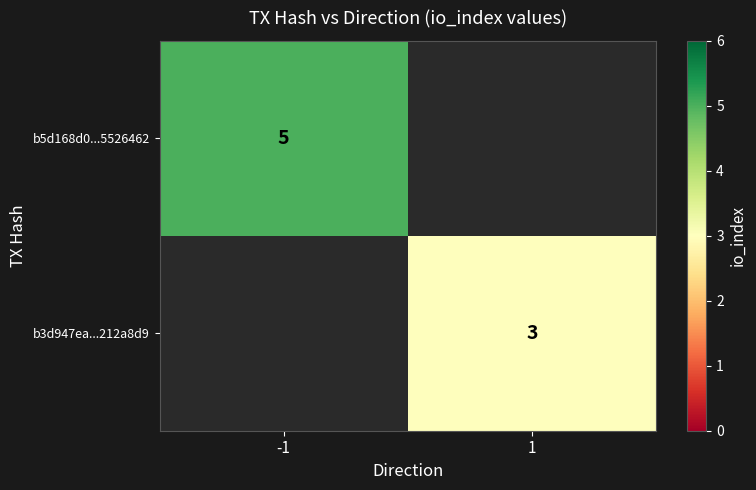

The value of b3d947ea...212a8d9 at 1 is 2. True or false?

False